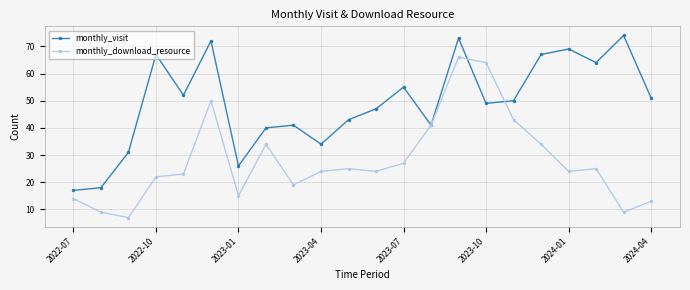

True or false: monthly_download_resource has more than 1 points higher than both neighbors.

True